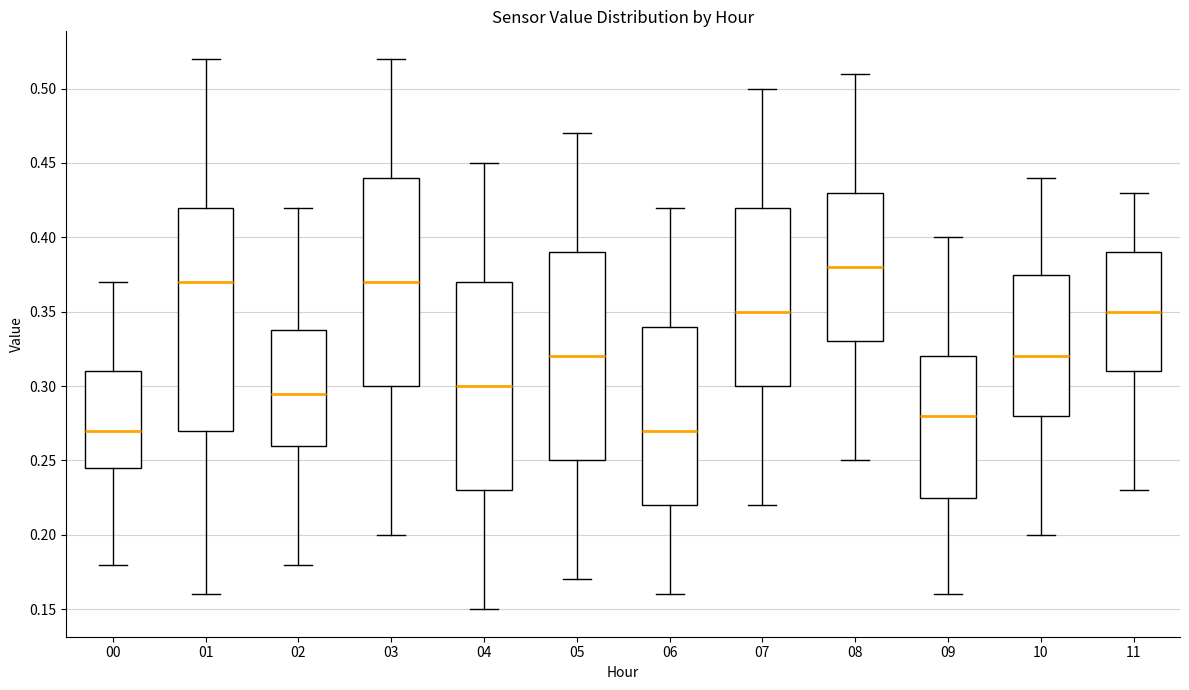

Reading left to right, read every box against the y-axis: the position of its median line, the range the box covers, and the ends of its whiskers. The values are not printed on the chart, so give them approximately, as read against the axis.

00: median 0.270, box 0.245 to 0.310, whiskers 0.180 to 0.370
01: median 0.370, box 0.270 to 0.420, whiskers 0.160 to 0.520
02: median 0.295, box 0.260 to 0.340, whiskers 0.180 to 0.420
03: median 0.370, box 0.300 to 0.440, whiskers 0.200 to 0.520
04: median 0.300, box 0.230 to 0.370, whiskers 0.150 to 0.450
05: median 0.320, box 0.250 to 0.390, whiskers 0.170 to 0.470
06: median 0.270, box 0.220 to 0.340, whiskers 0.160 to 0.420
07: median 0.350, box 0.300 to 0.420, whiskers 0.220 to 0.500
08: median 0.380, box 0.330 to 0.430, whiskers 0.250 to 0.510
09: median 0.280, box 0.225 to 0.320, whiskers 0.160 to 0.400
10: median 0.320, box 0.280 to 0.375, whiskers 0.200 to 0.440
11: median 0.350, box 0.310 to 0.390, whiskers 0.230 to 0.430